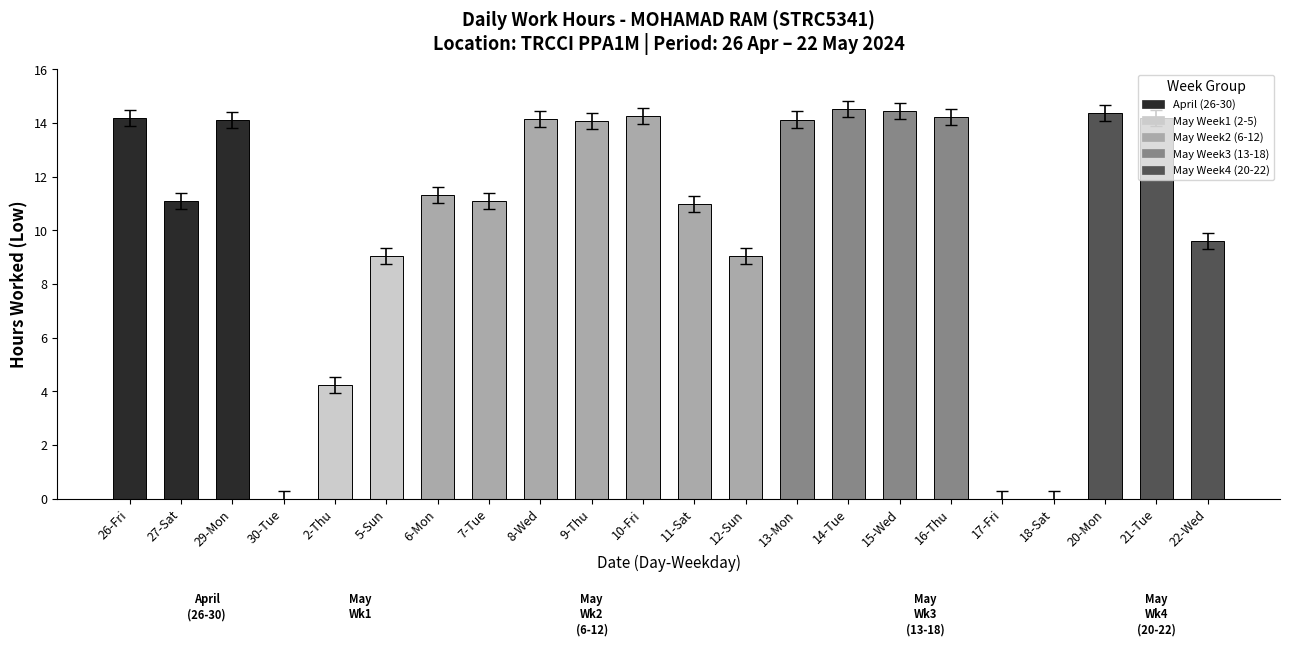

True or false: the data shows 5.1 at 9-Thu.

False